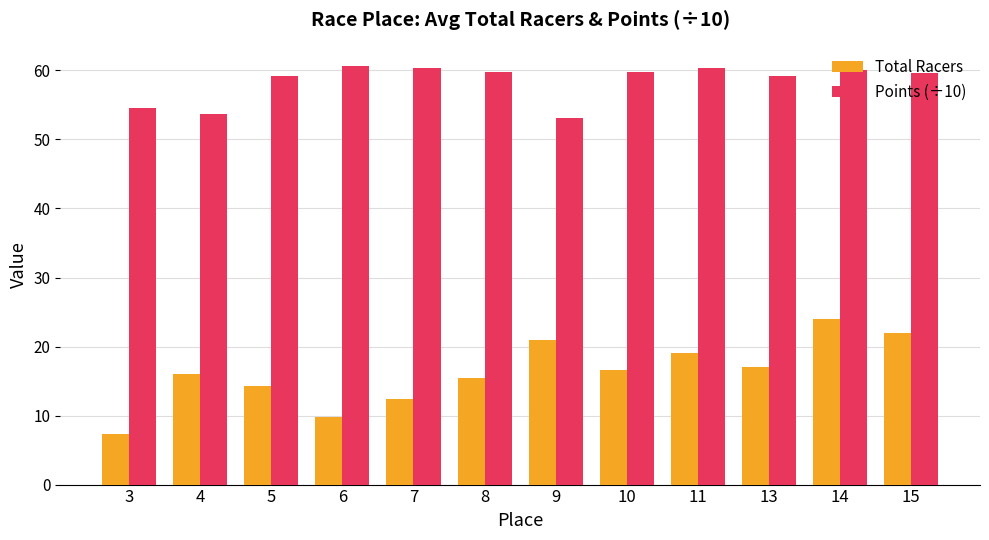

Between 6 and 11, which series saw the biggest shift?

Total Racers